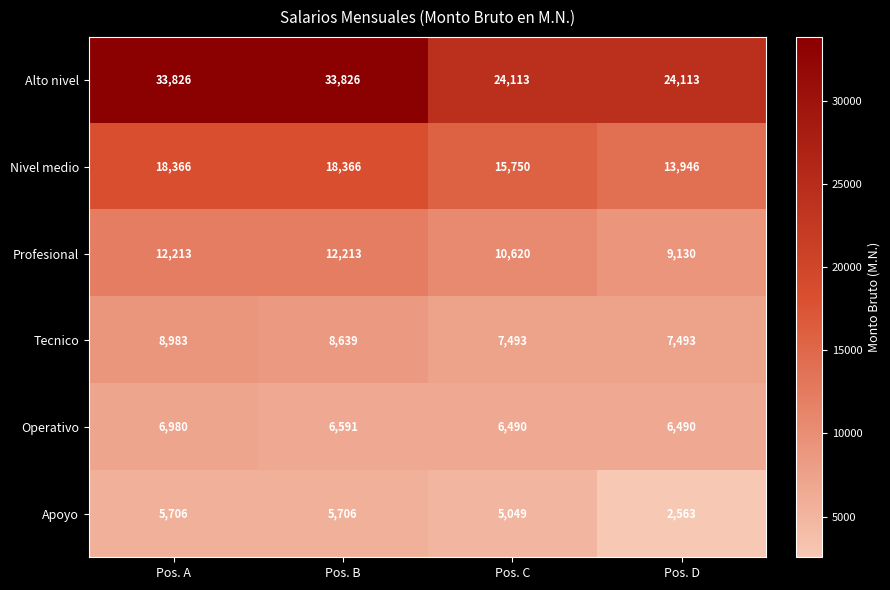

Which series changed the most between Pos. A and Pos. D?

Alto nivel